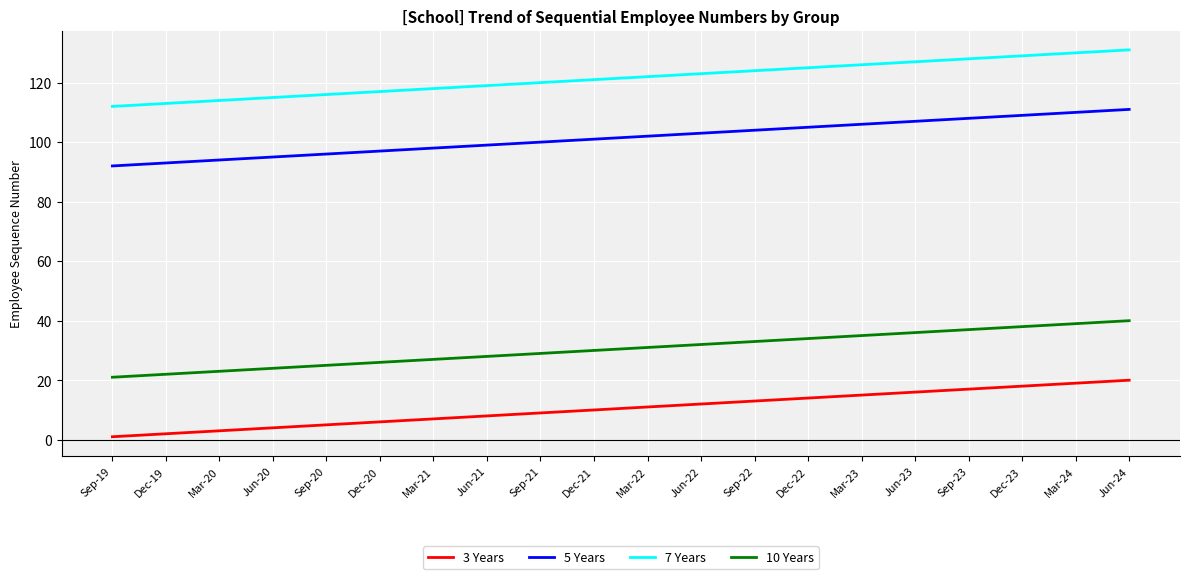

True or false: 7 Years and 3 Years cross at least once.

False